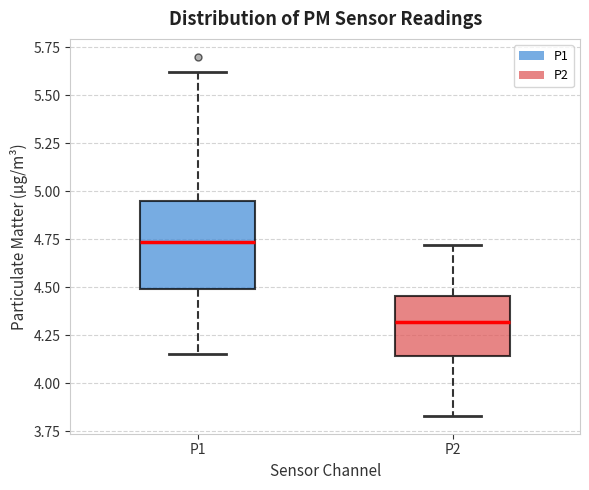

Reading left to right, transcribe this box plot: for each box, give where its median line is, the range the box spans, and where its two whiskers end, as read against the y-axis. The values are not printed on the chart, so give them approximately, as read against the axis.

P1: median 4.75, box 4.50 to 4.95, whiskers 4.15 to 5.60
P2: median 4.30, box 4.15 to 4.45, whiskers 3.85 to 4.70